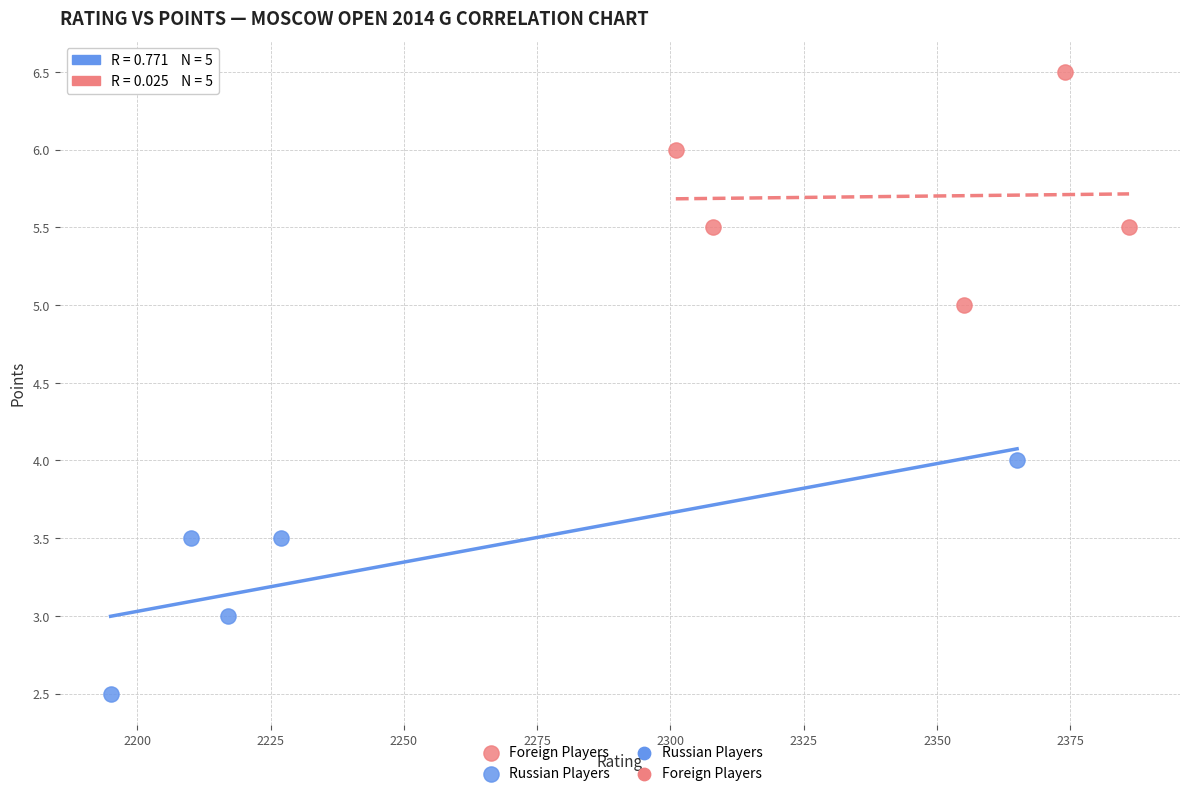

Which series contains the lowest Y value?

Russian Players